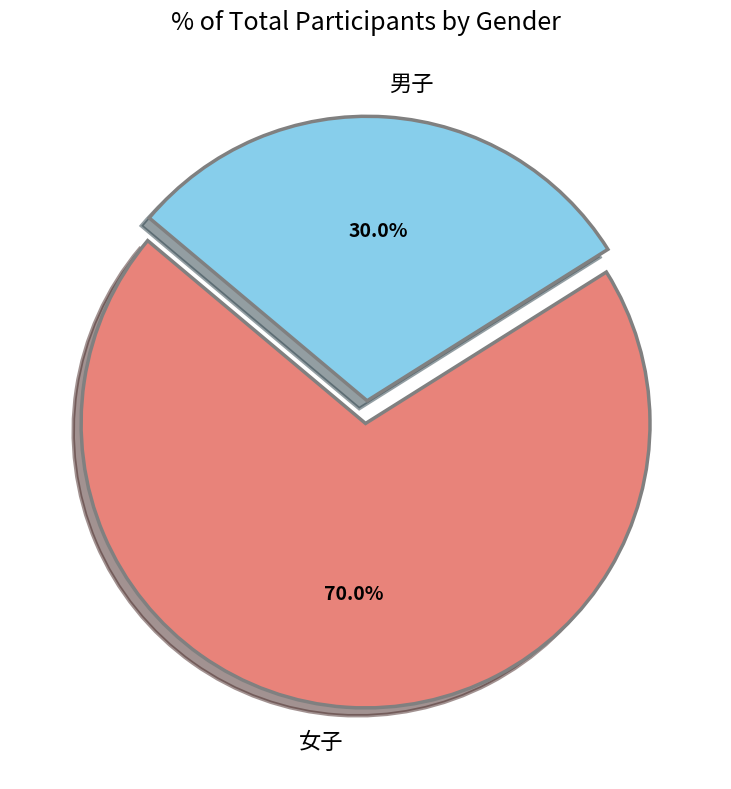

Approximately how many times larger is the value at 男子 compared to 女子?

0.4